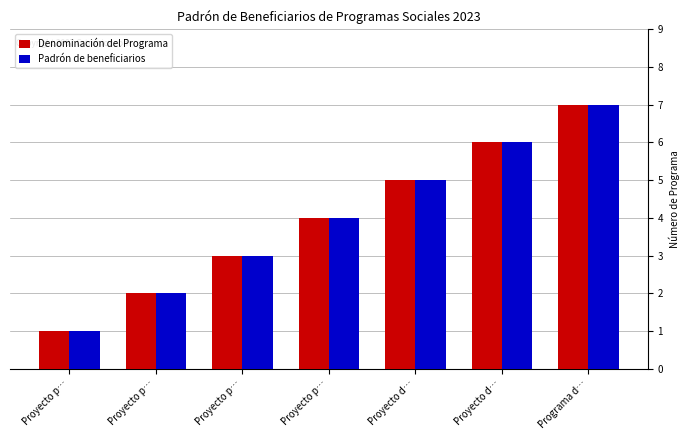

What are all the series names shown in the legend?

Denominación del Programa, Padrón de beneficiarios